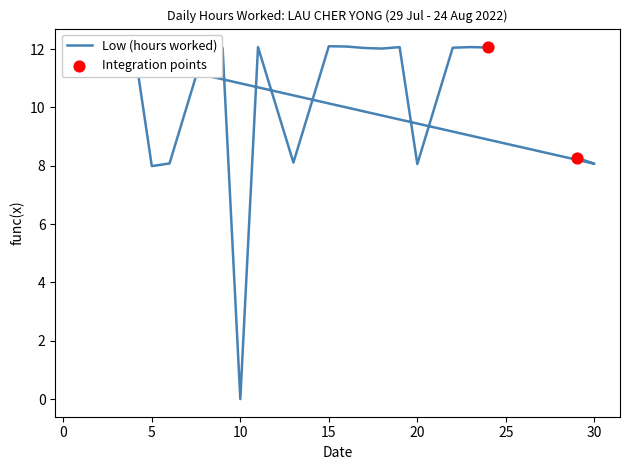

What is the change in value from 1 to 18?

-0.1